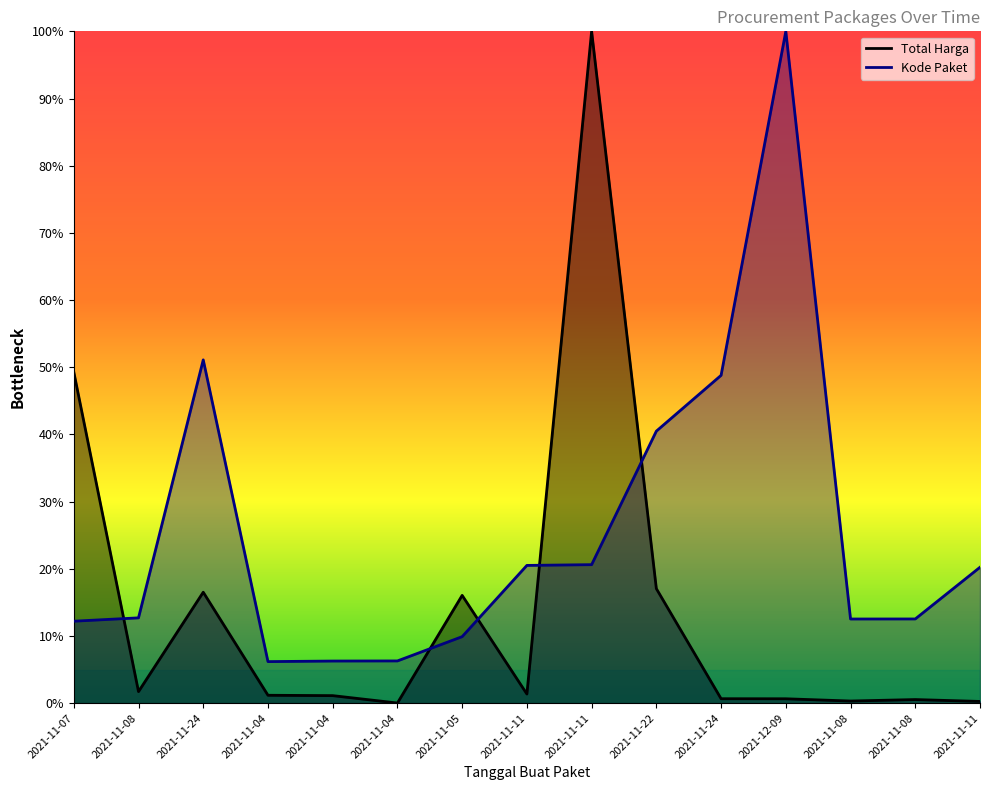

True or false: Kode Paket and Total Harga intersect in this chart.

True